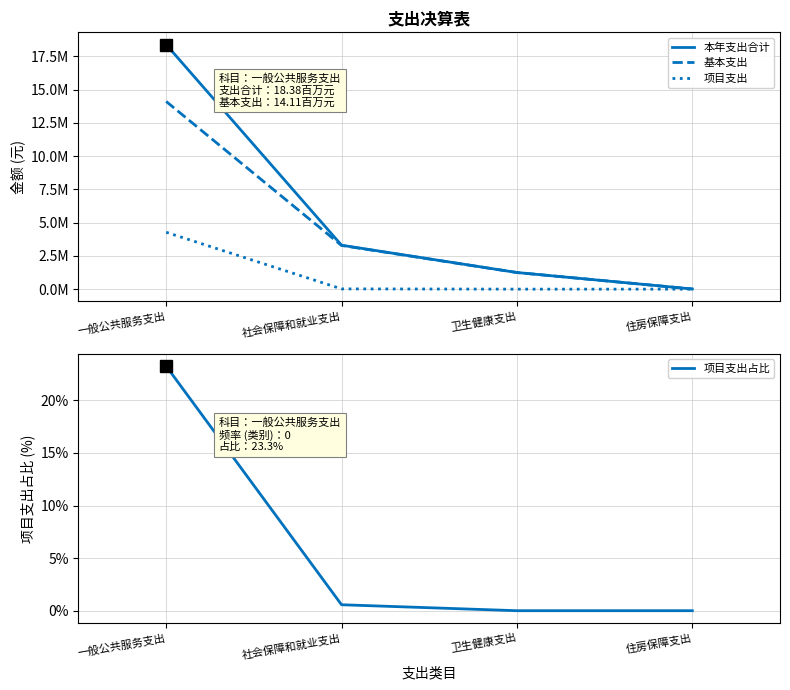

The 基本支出 series shows 1249523.9 at 卫生健康支出. True or false?

True